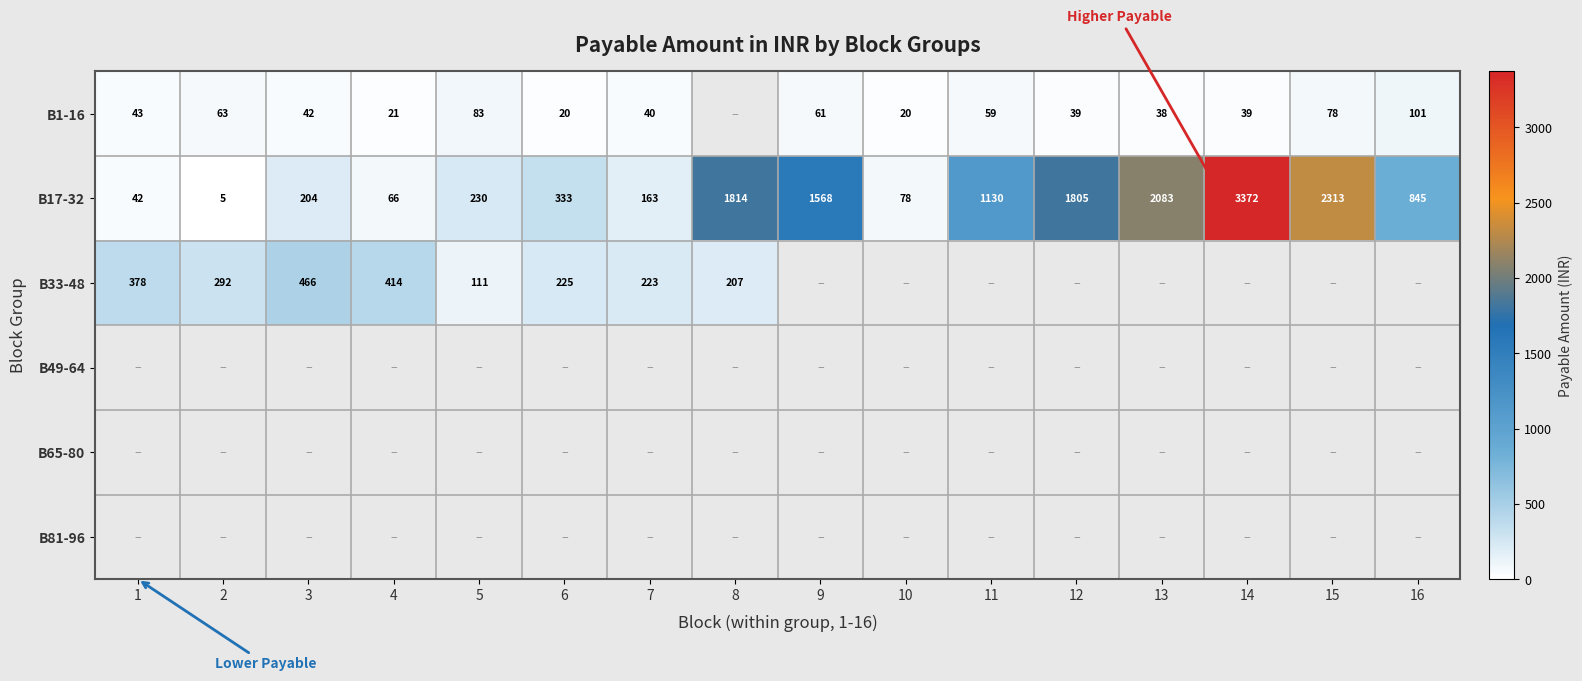

Is it true that B1-16 equals 42 at 3?

True